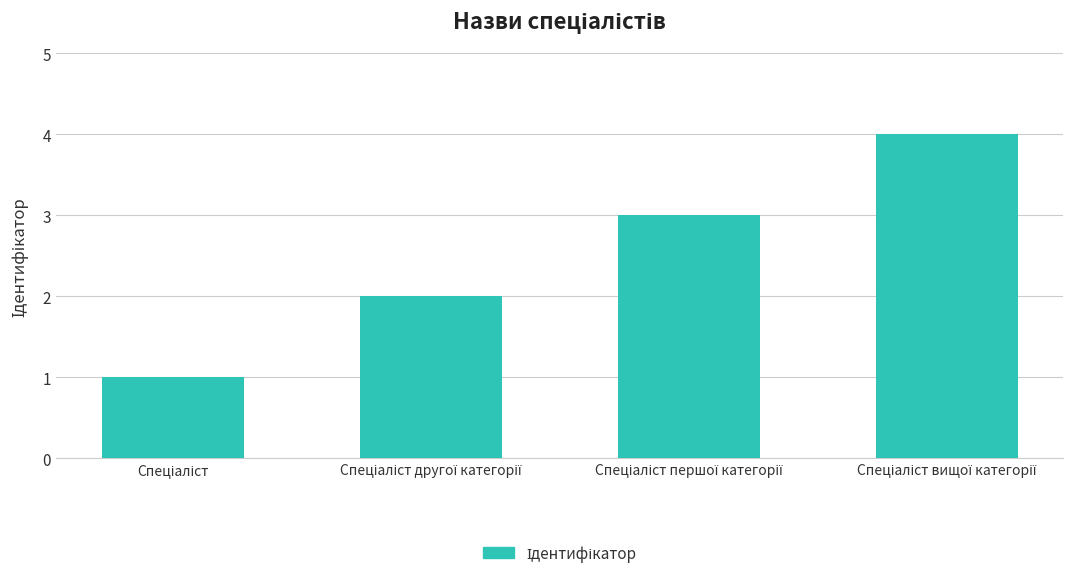

What is the sum of all values?

10